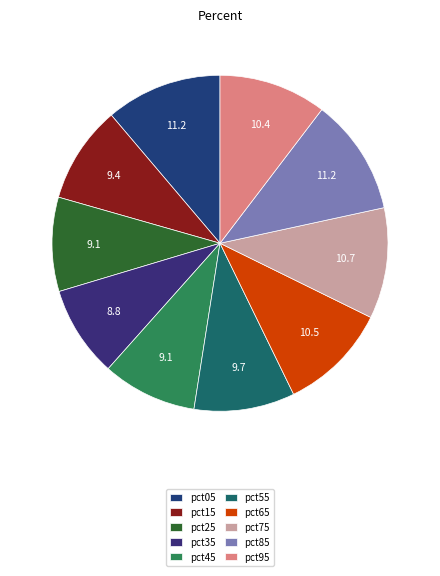

How many slices are in this pie chart?

10